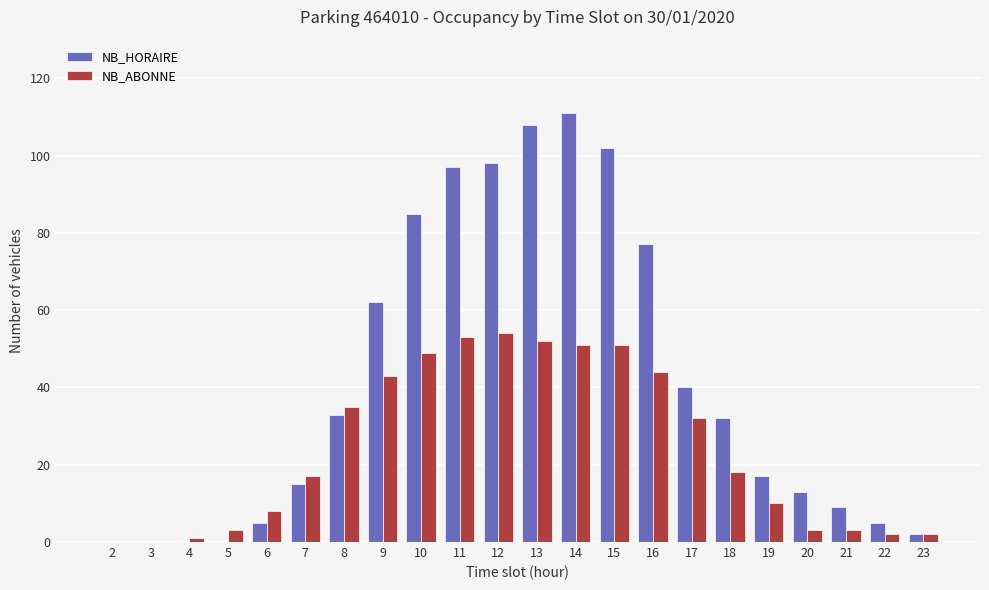

Are the bars grouped side by side (vs. stacked)?

Yes